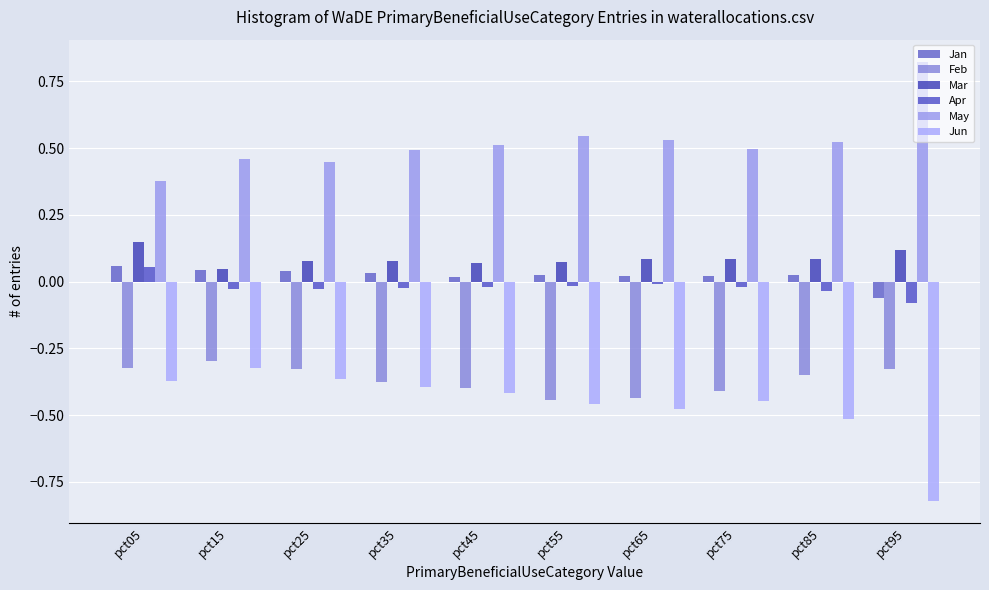

What is the sum of all Mar values?

0.9